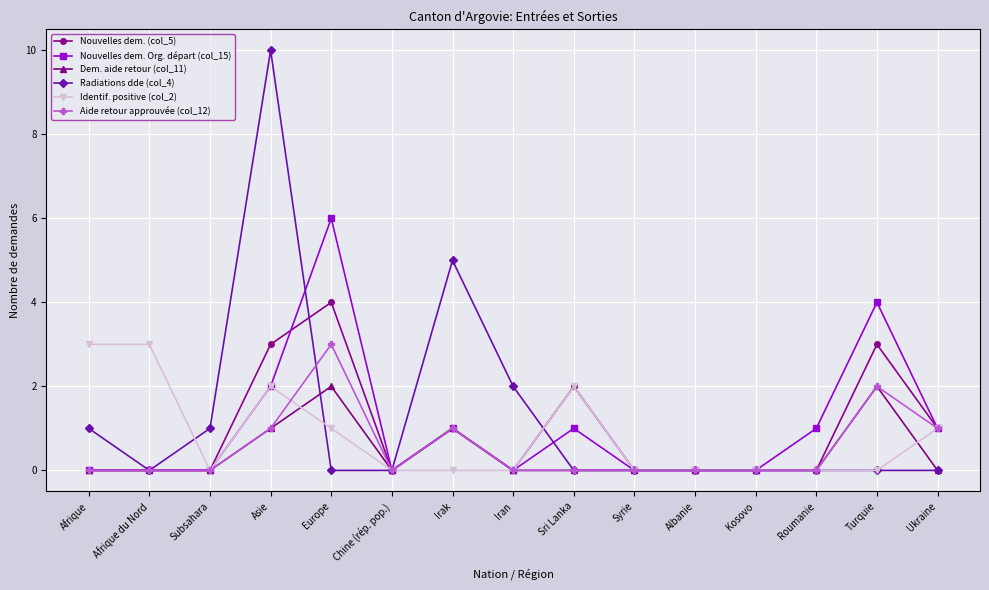

What is the label of the 6th point from the right?

Syrie